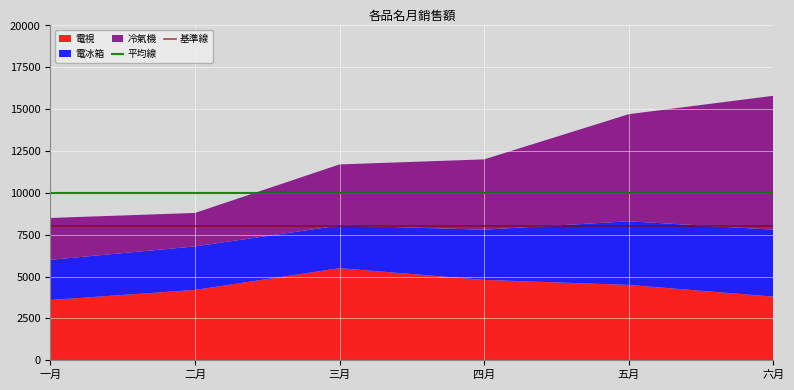

What is the total value across all series at 五月?

14700